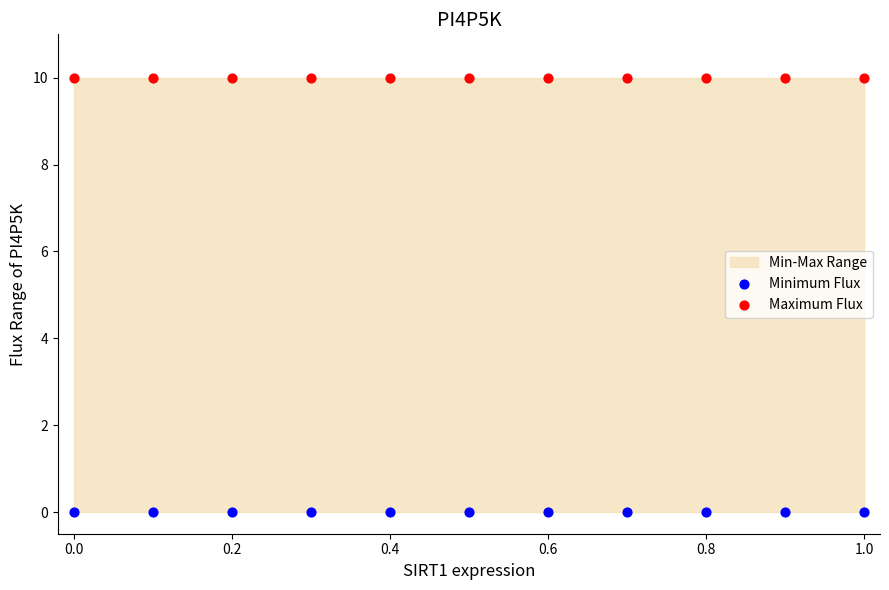

Which series reaches the maximum Y coordinate?

Maximum Flux